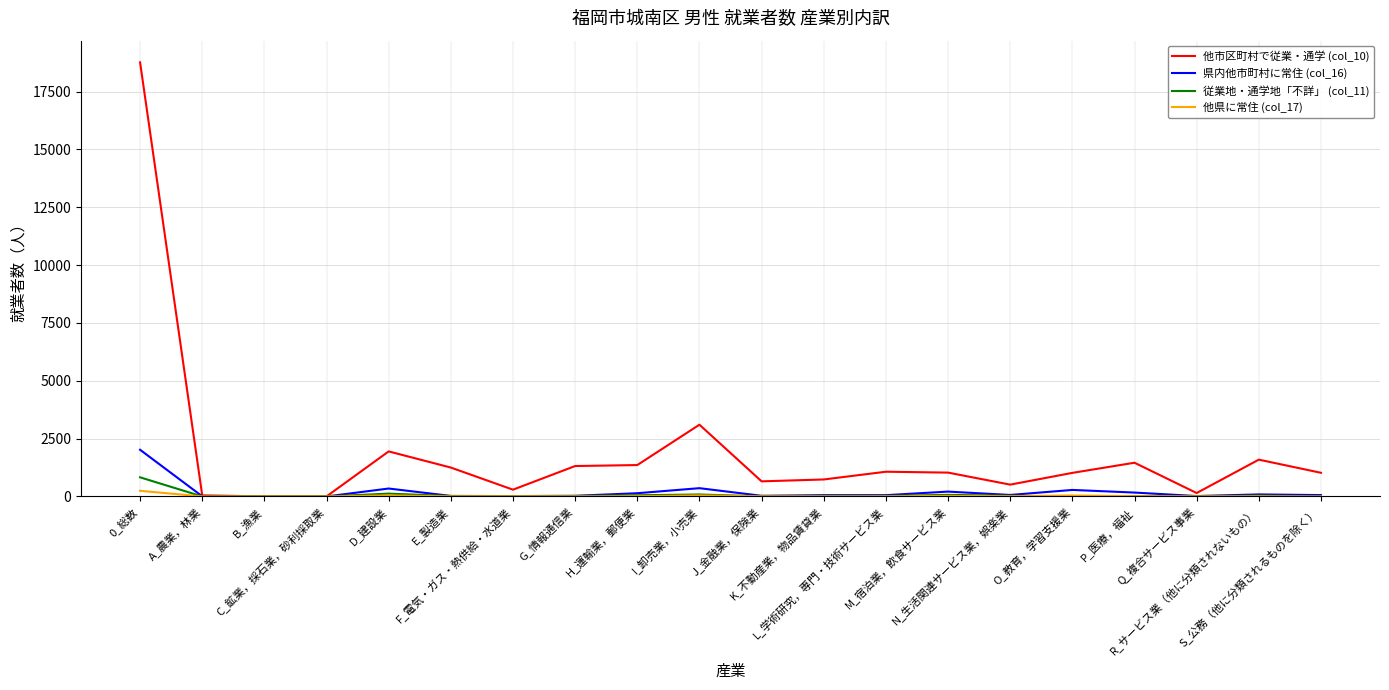

Which series has the largest total across all categories?

他市区町村で従業・通学 (col_10)